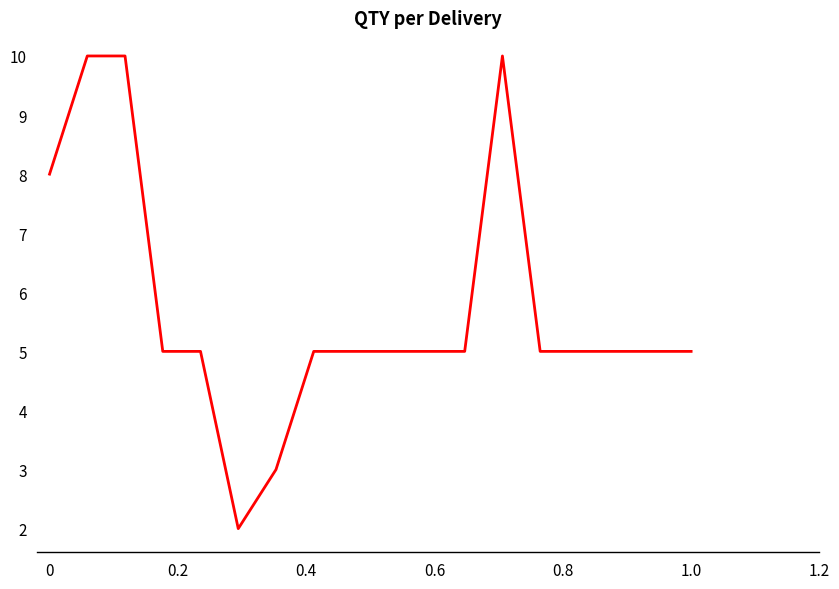

Reading right to left, extract all data points from this chart.

5	5	5	5	5	10	5	5	5	5	5	3	2	5	5	10	10	8